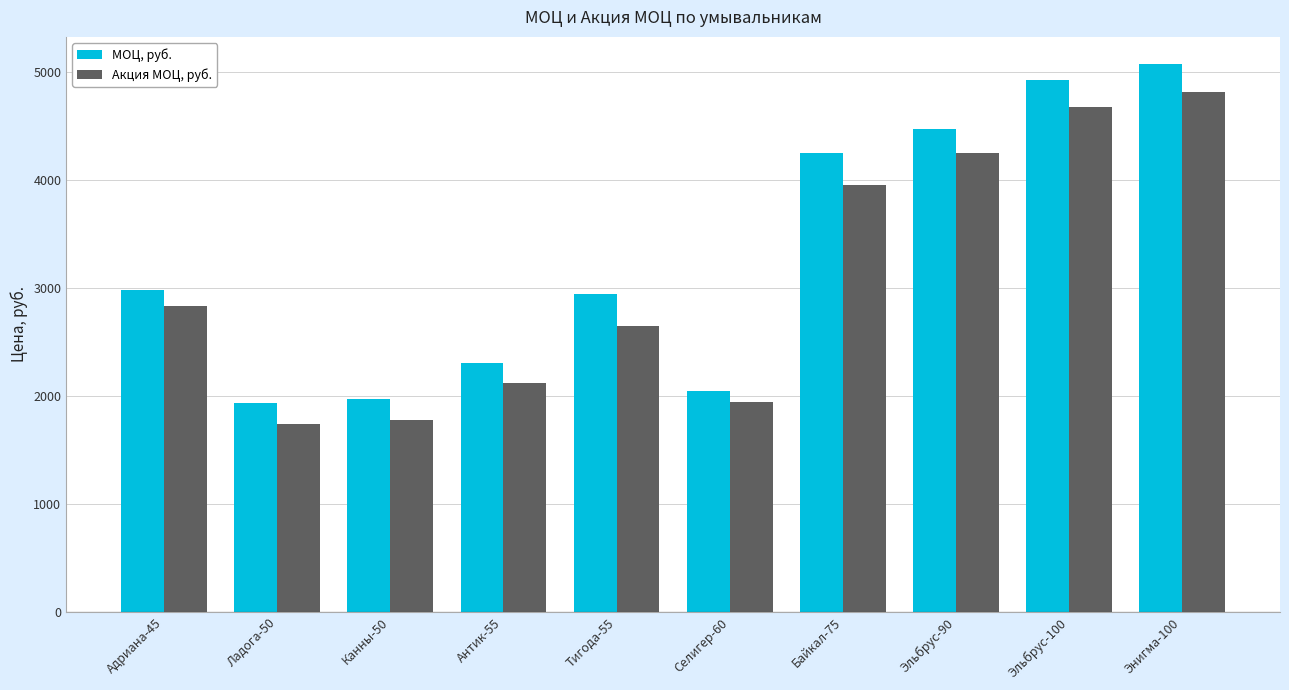

List the series in order of their overall mean, highest first.

МОЦ, руб., Акция МОЦ, руб.